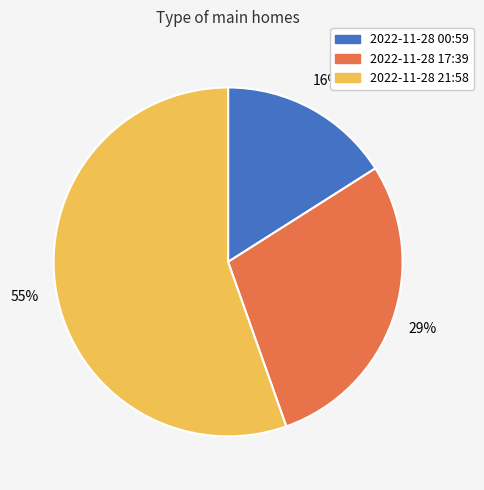

Does any single category account for the majority?

Yes